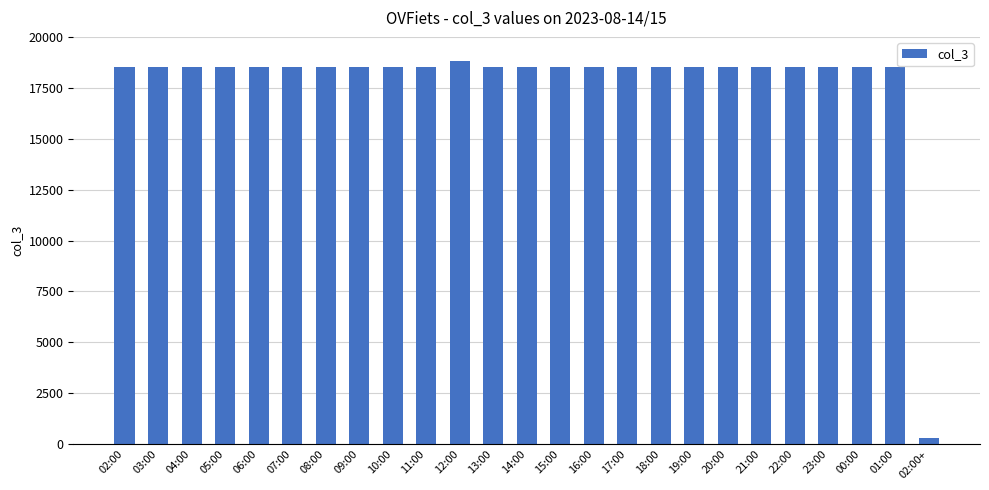

What is the average value?

17807